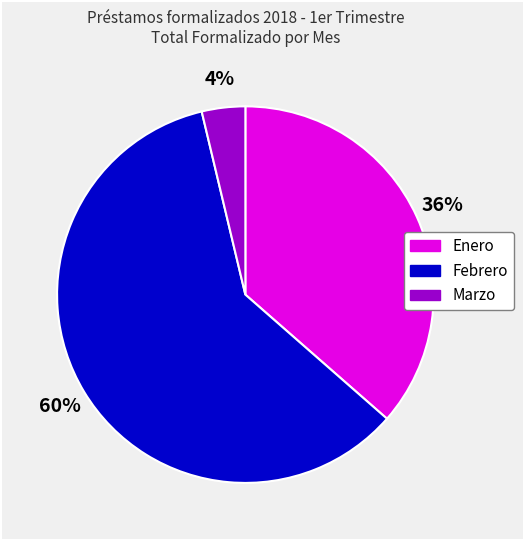

Combined, do Enero and Marzo account for over 50%?

No